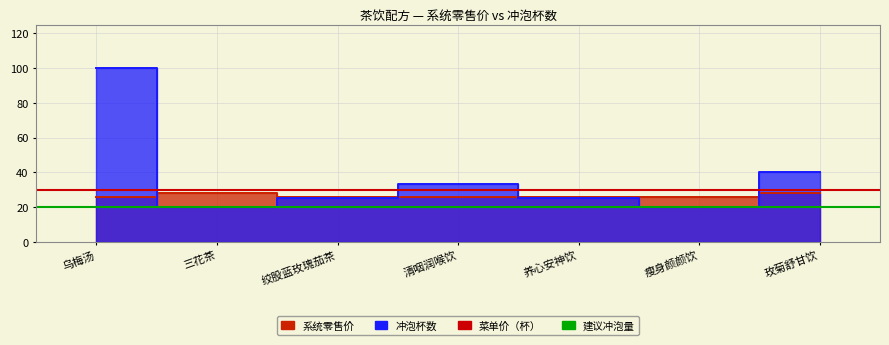

What is the sum of the 冲泡杯数 values at 绞股蓝玫瑰茄茶 and 玫菊舒甘饮?

65